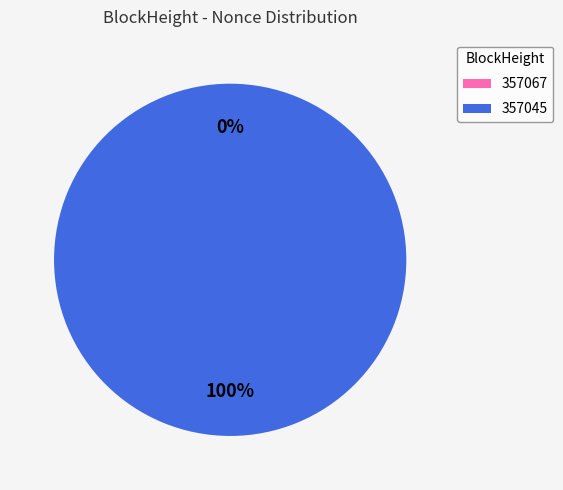

To the nearest percent, what is the difference between the 357067 and 357045 slice percentages?

100%